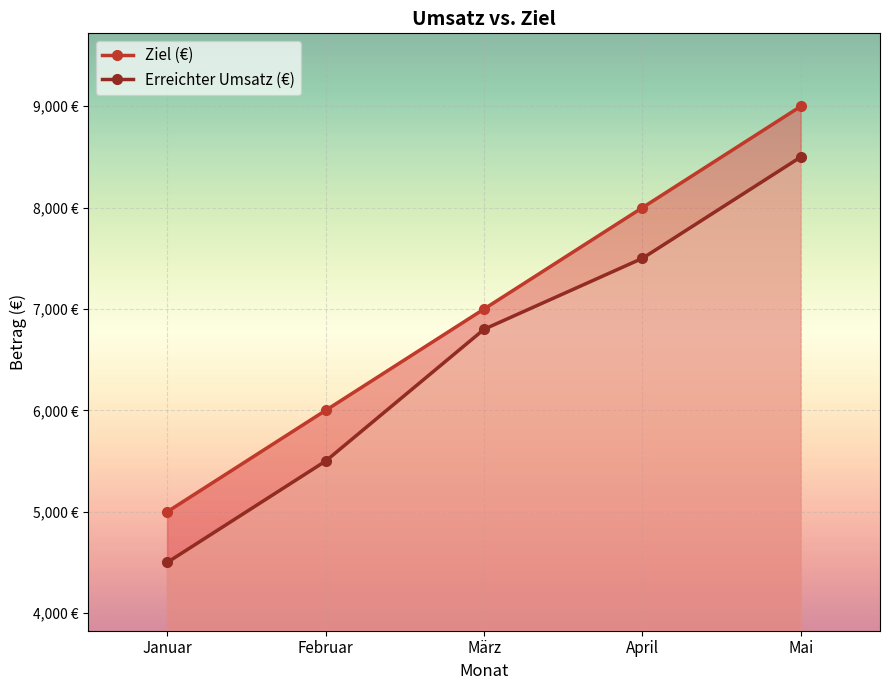

What position from the left is Mai?

5